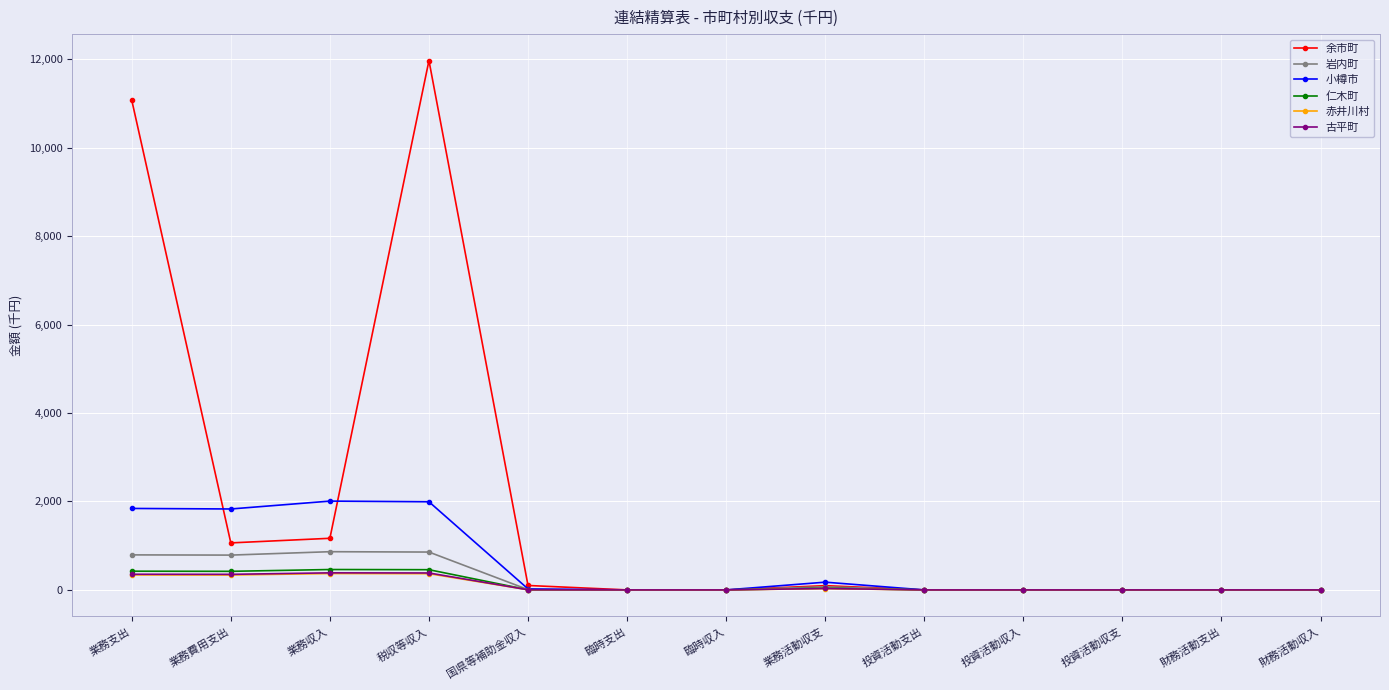

What is the label of the 1st point from the right?

財務活動収入